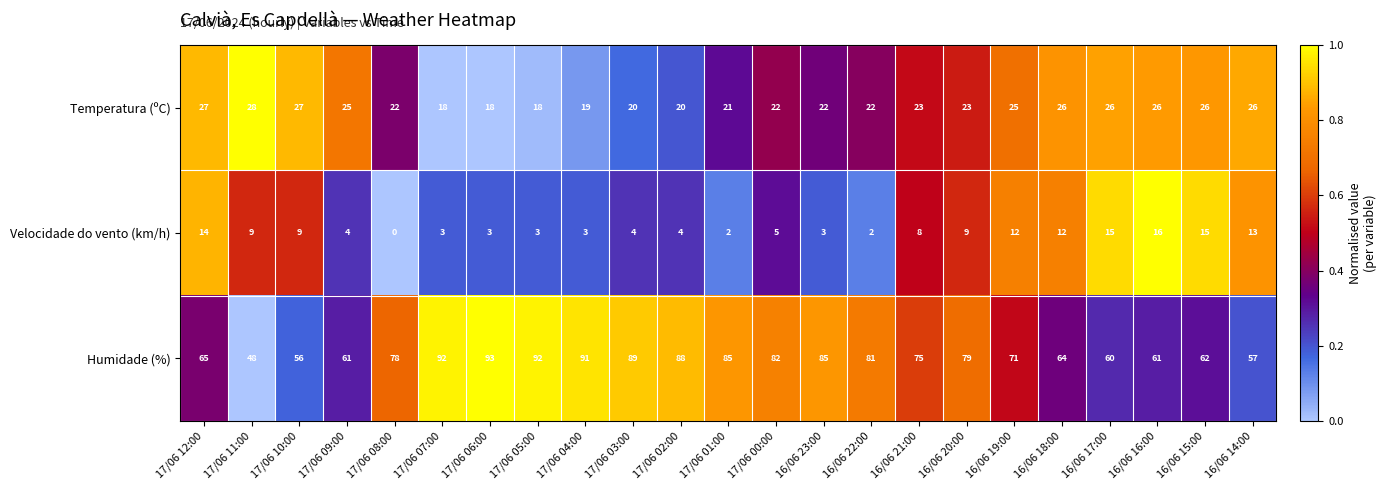

Which series has the largest total across all categories?

Humidade (%)